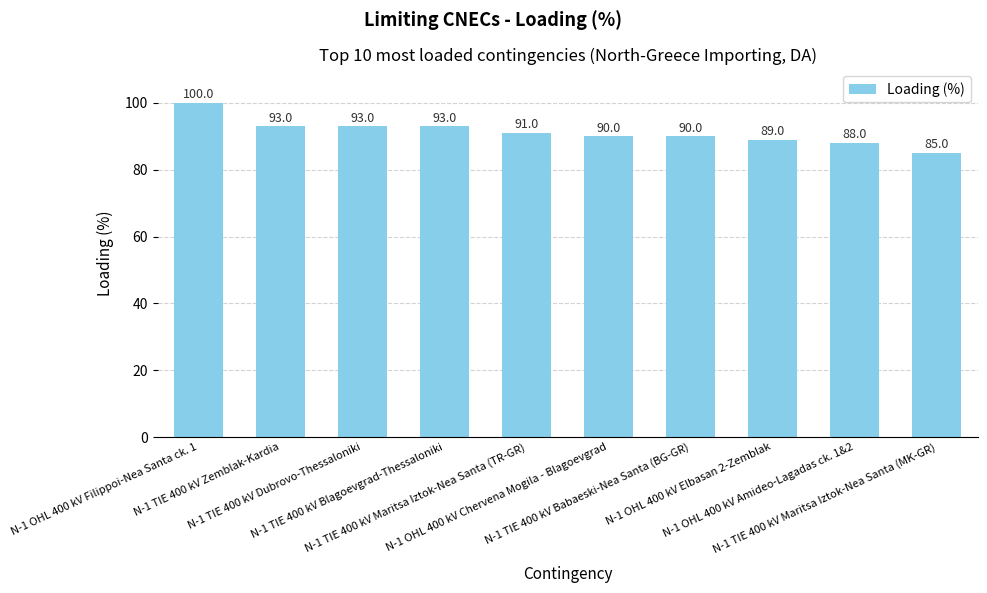

What is the ratio of the value at N-1 OHL 400 kV Chervena Mogila - Blagoevgrad to the value at N-1 TIE 400 kV Blagoevgrad-Thessaloniki?

1.0